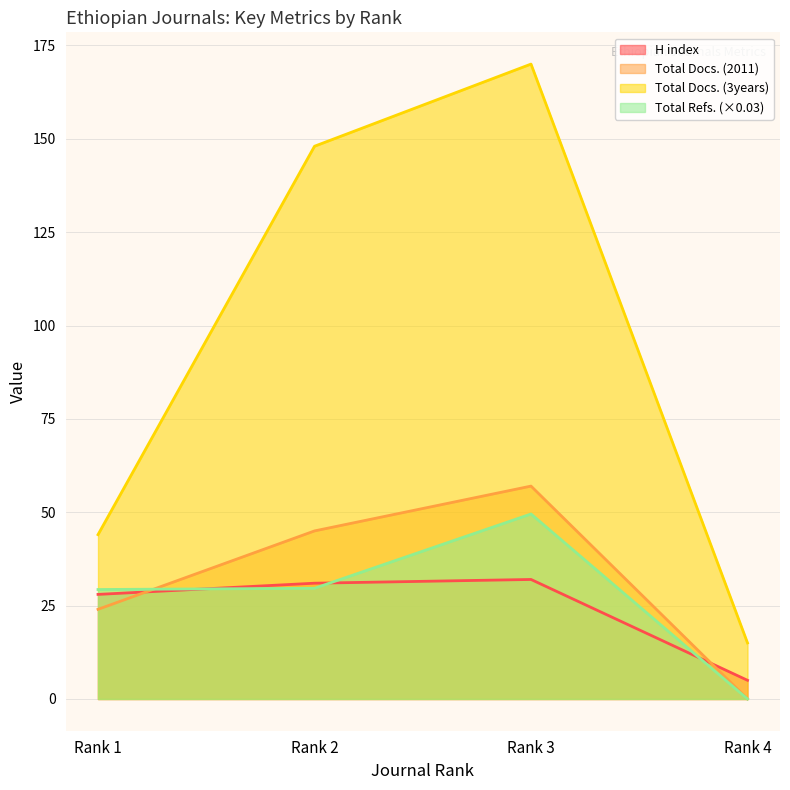

How many values in the H index series are below 31?

2